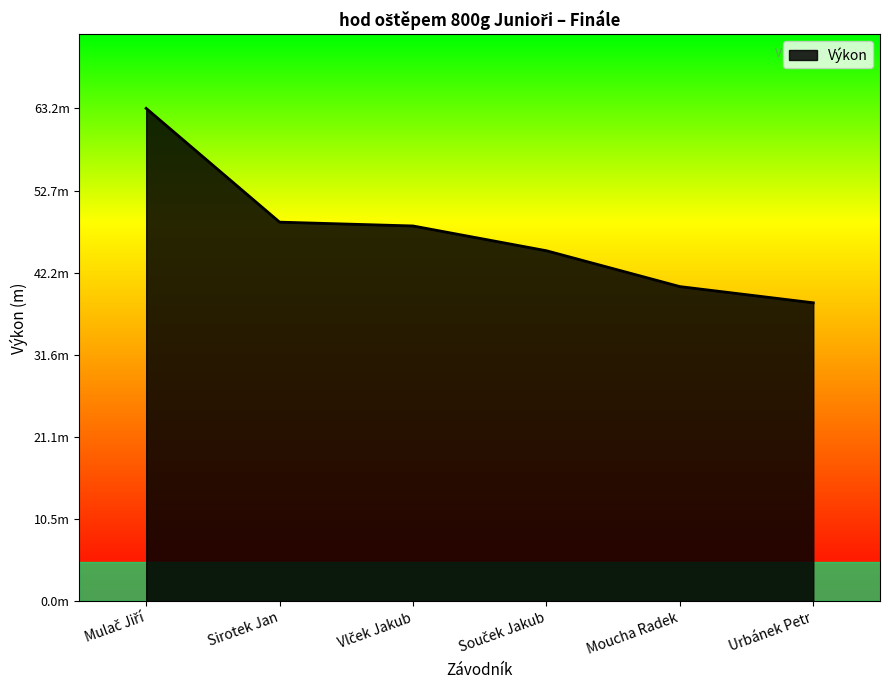

Does the chart display data point markers on the line(s)?

No